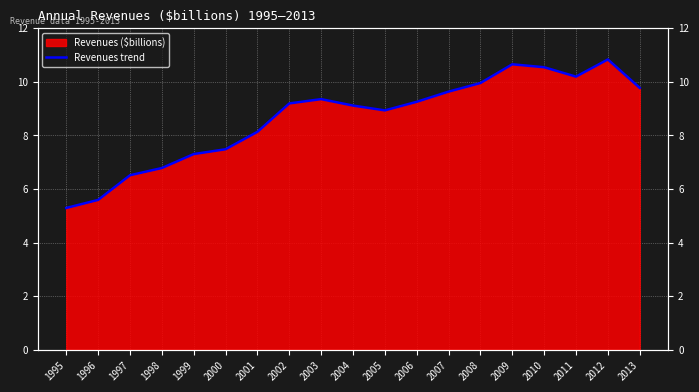

Approximately how many times larger is the value at 2009 compared to 1996?

1.9